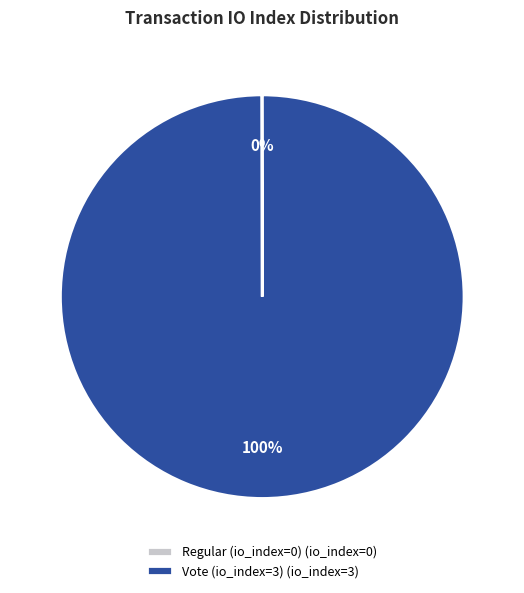

Is there any slice that represents more than half of the pie?

Yes